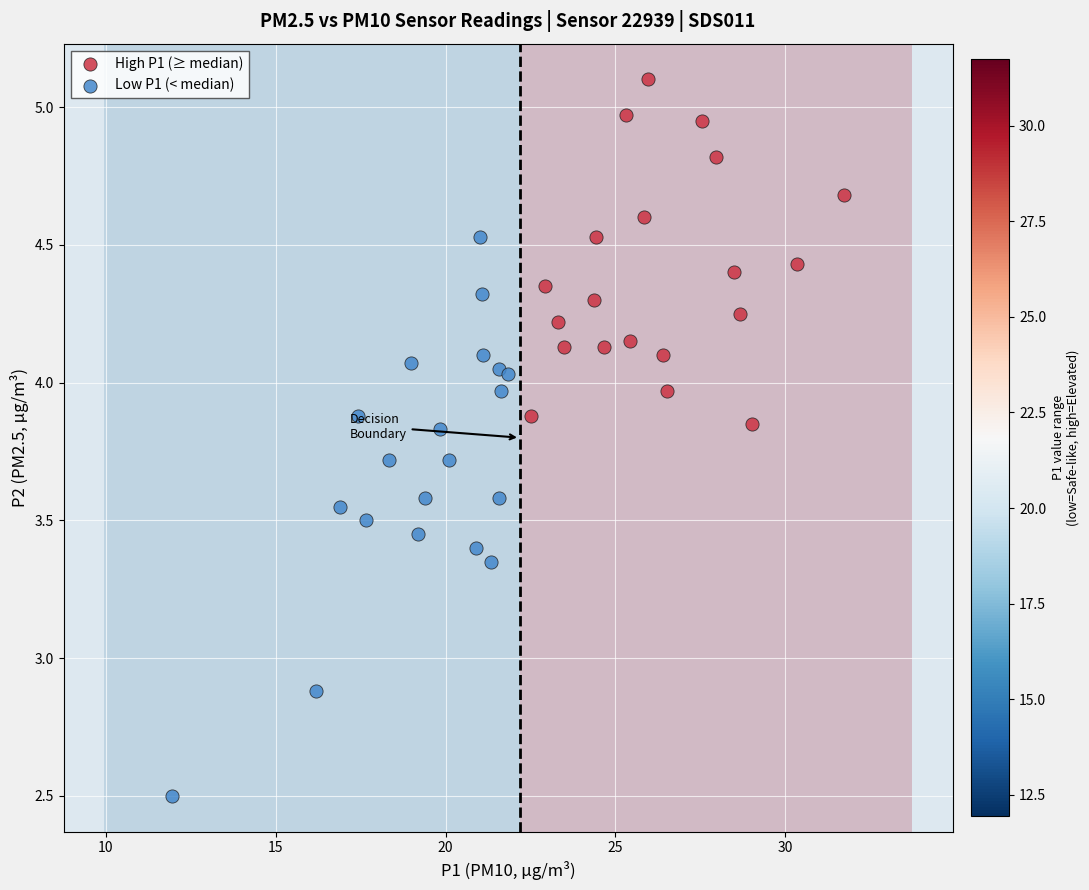

Which series contains the lowest Y value?

Low P1 (< median)